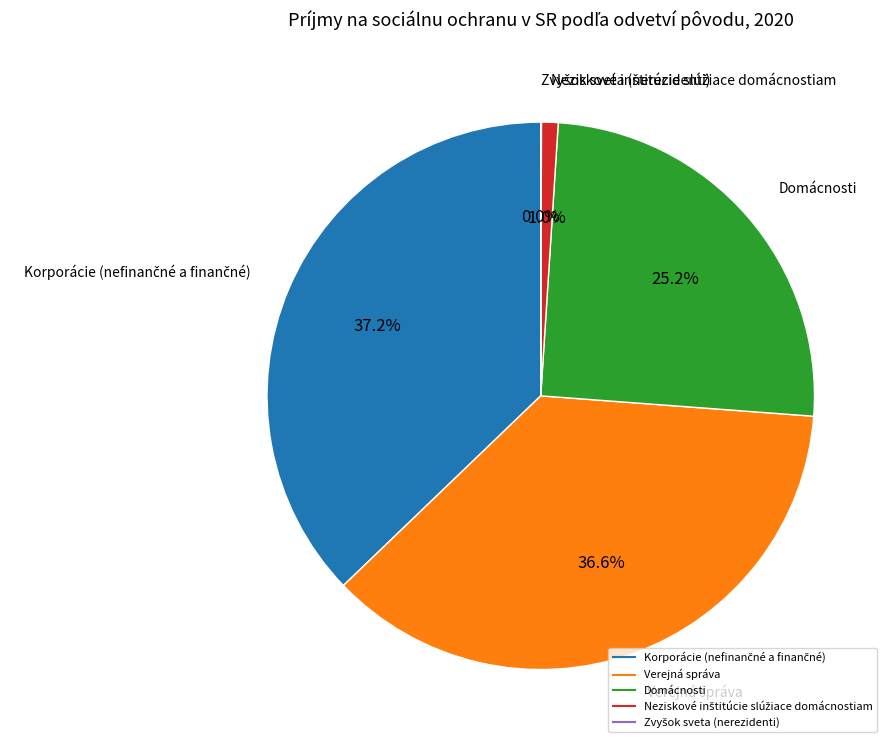

Is there any slice that represents more than half of the pie?

No